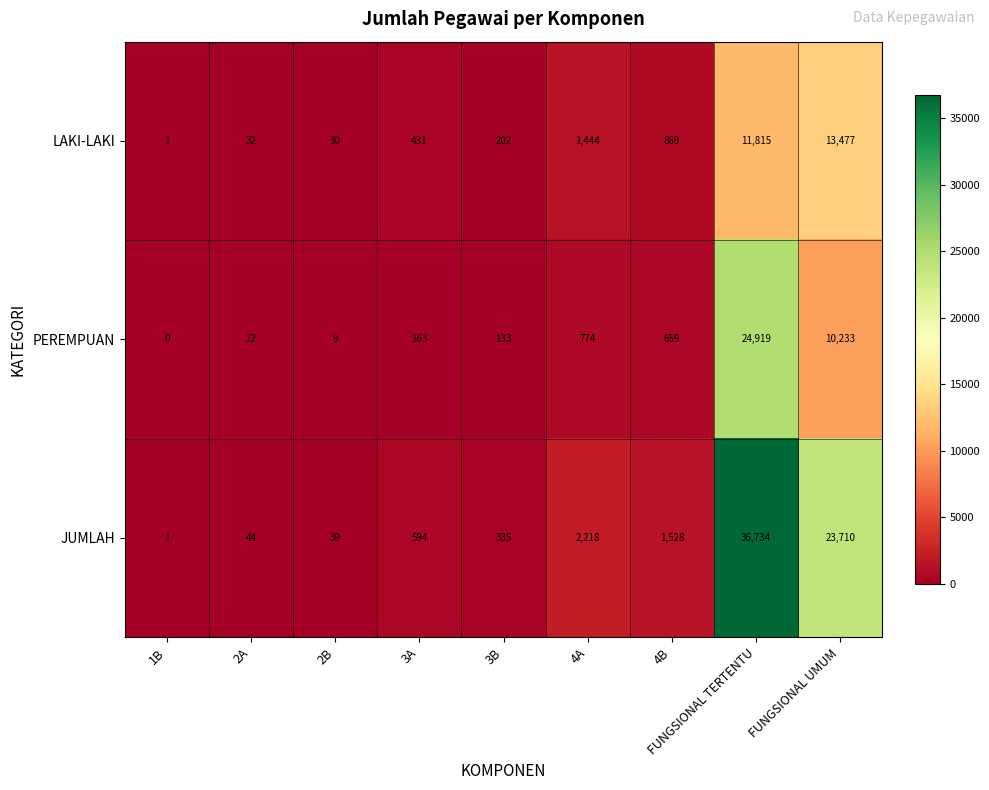

At which label does PEREMPUAN reach its peak?

FUNGSIONAL TERTENTU